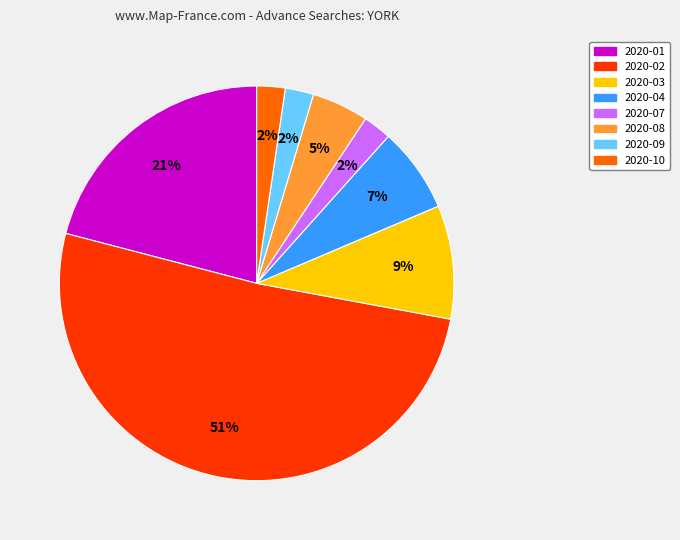

To the nearest percent, what is the average slice percentage?

12%